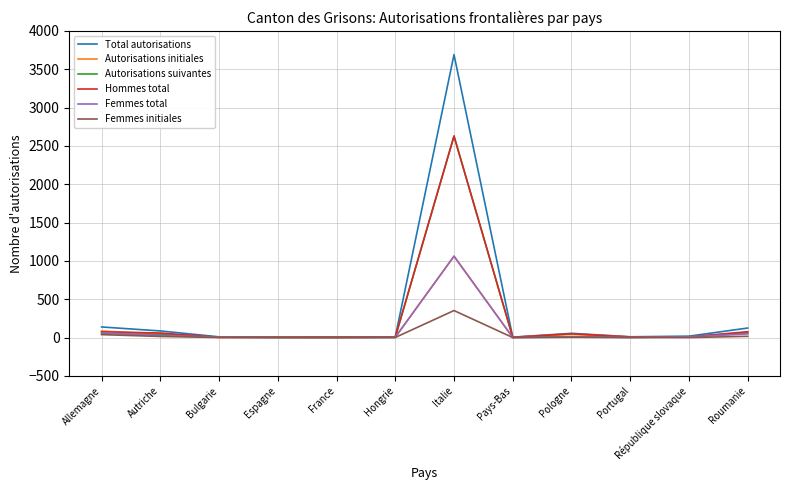

Which series has the largest range (max minus min)?

Total autorisations